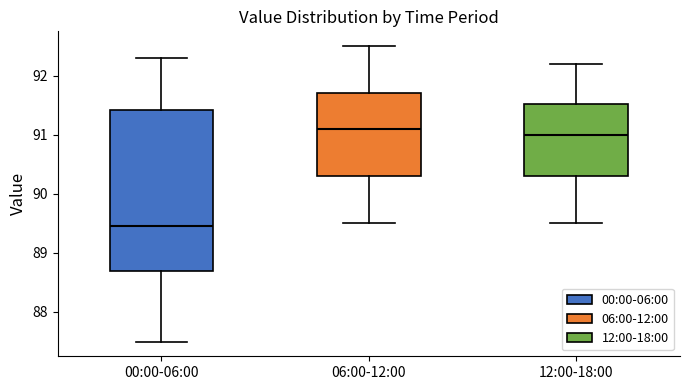

Reading left to right, transcribe this box plot: for each box, give where its median line is, the range the box spans, and where its two whiskers end, as read against the y-axis. The values are not printed on the chart, so give them approximately, as read against the axis.

00:00-06:00: median 89.5, box 88.7 to 91.4, whiskers 87.5 to 92.3
06:00-12:00: median 91.1, box 90.3 to 91.7, whiskers 89.5 to 92.5
12:00-18:00: median 91.0, box 90.3 to 91.5, whiskers 89.5 to 92.2